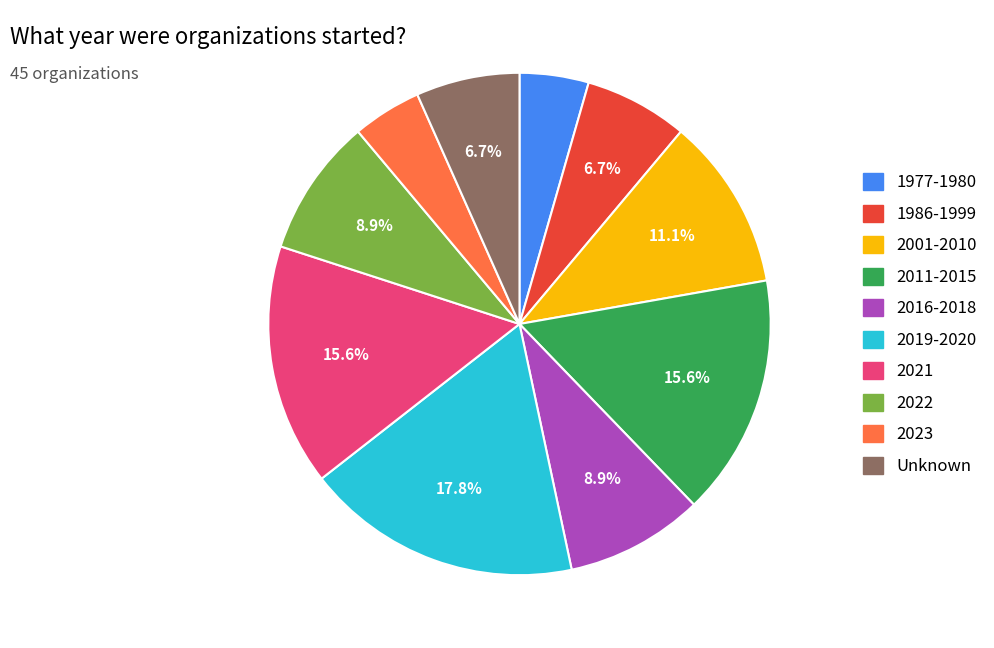

Does any single category account for the majority?

No